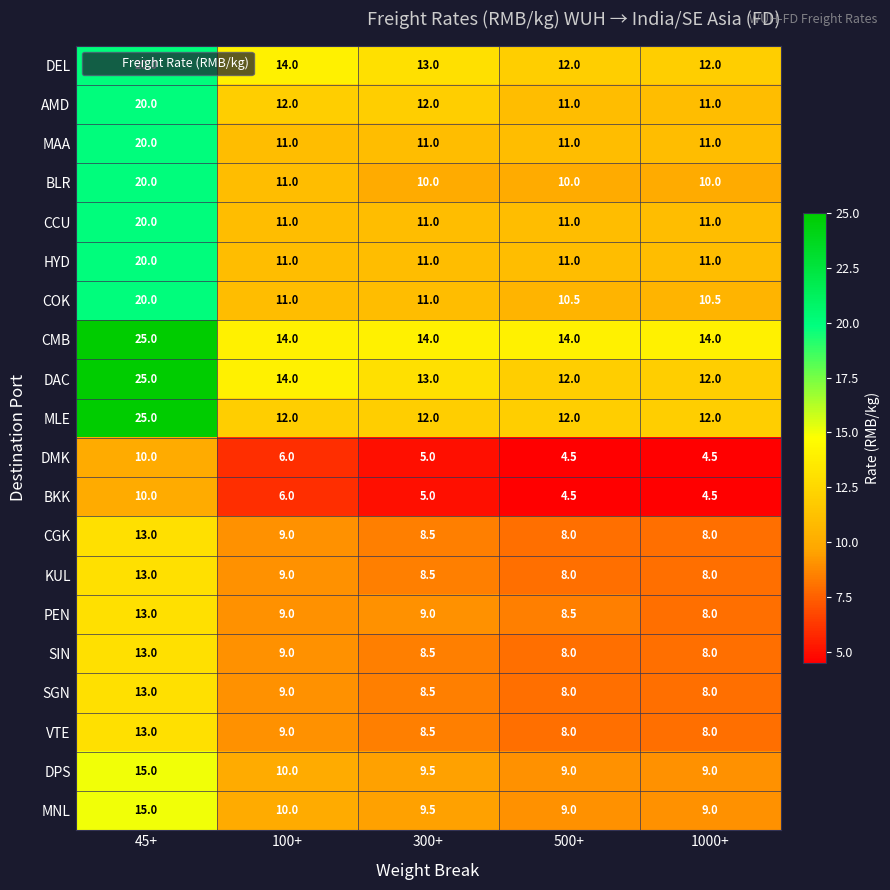

What is the smallest value displayed?

4.5